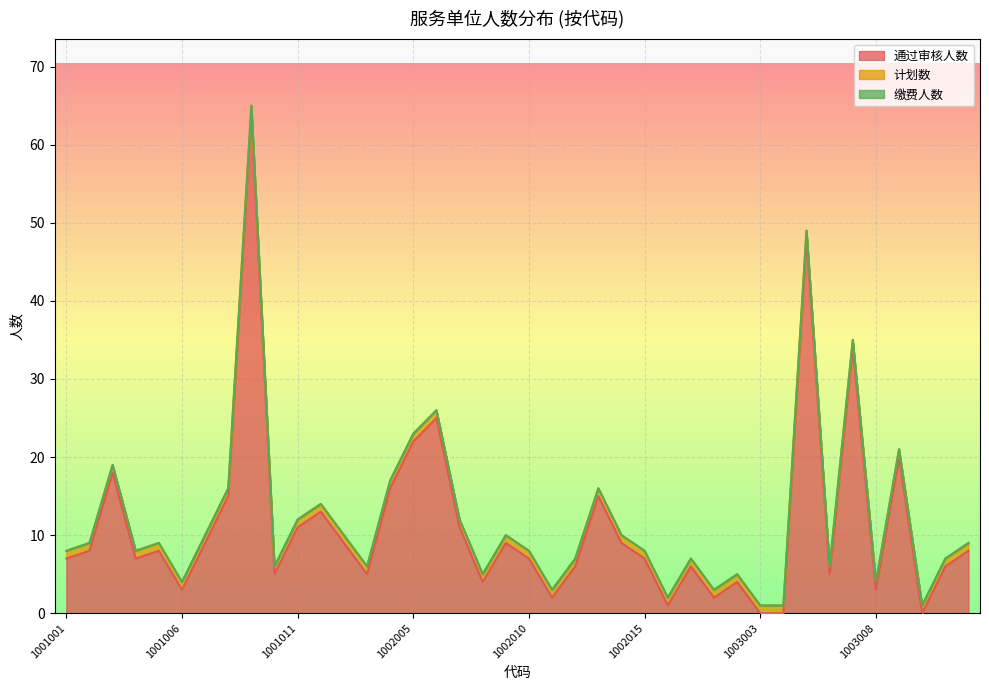

Is the value of 通过审核人数 at 1002003 greater than the value of 缴费人数 at 1002016?

Yes